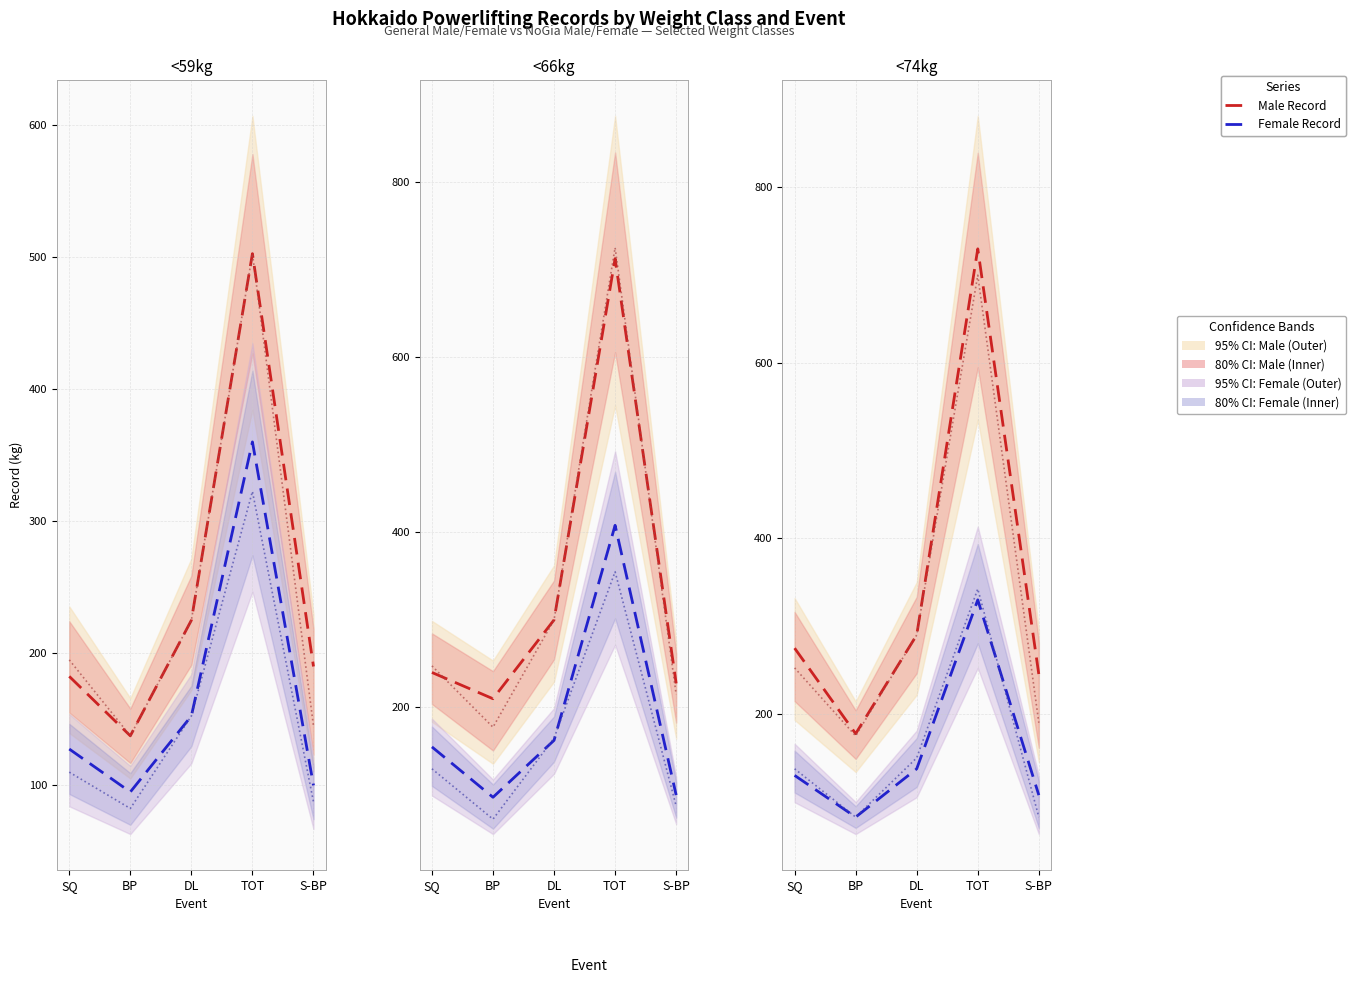

True or false: Male Record and Female Record cross at least once.

False